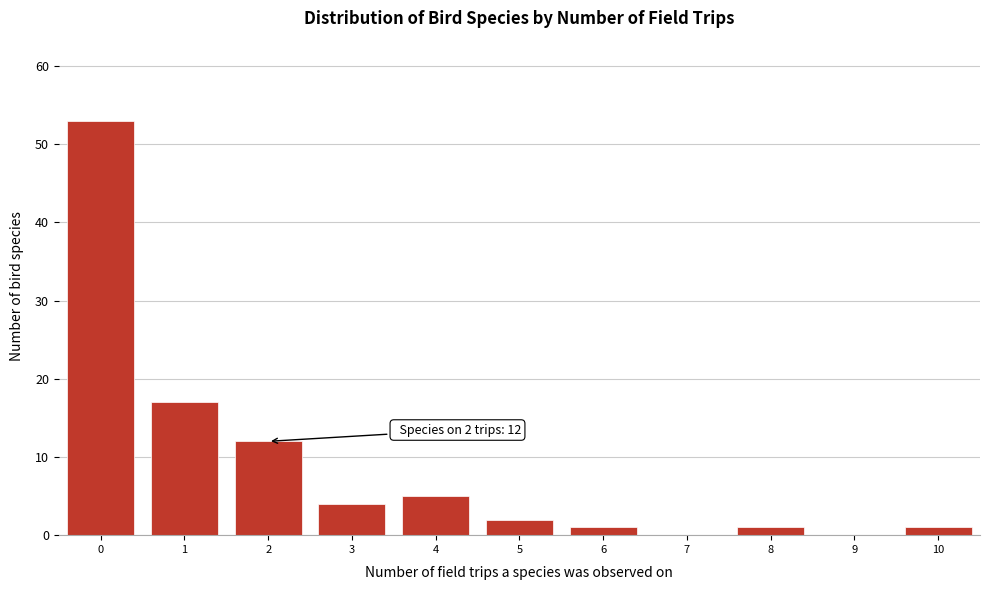

Reading left to right, transcribe all the data shown in this chart.

0=53	1=17	2=12	3=4	4=5	5=2	6=1	7=0	8=1	9=0	10=1